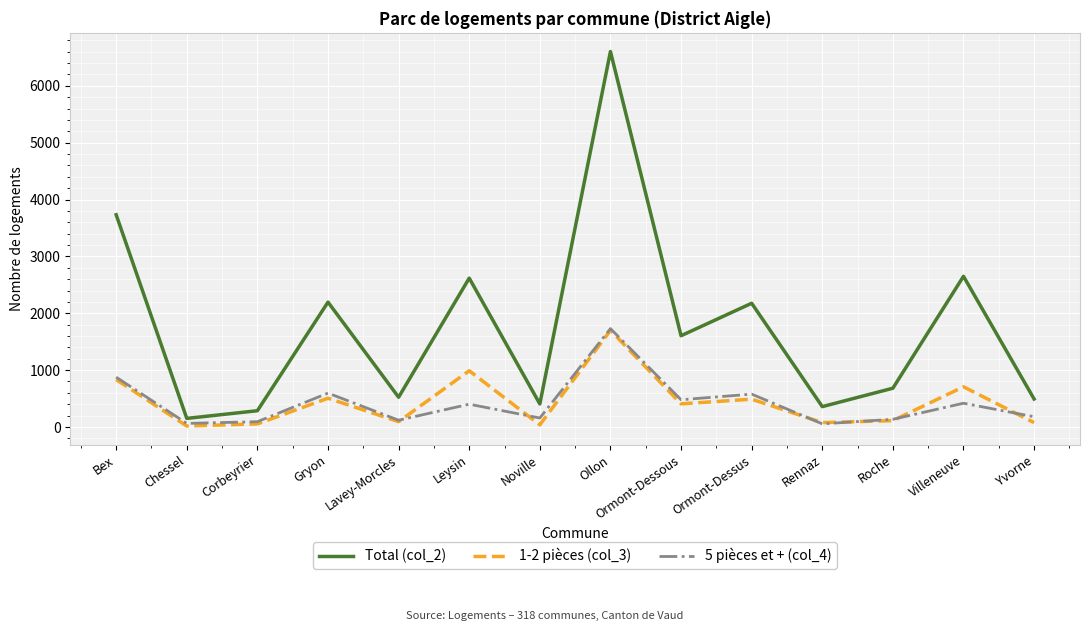

Is it true that 5 pièces et + (col_4) equals 265 at Gryon?

False